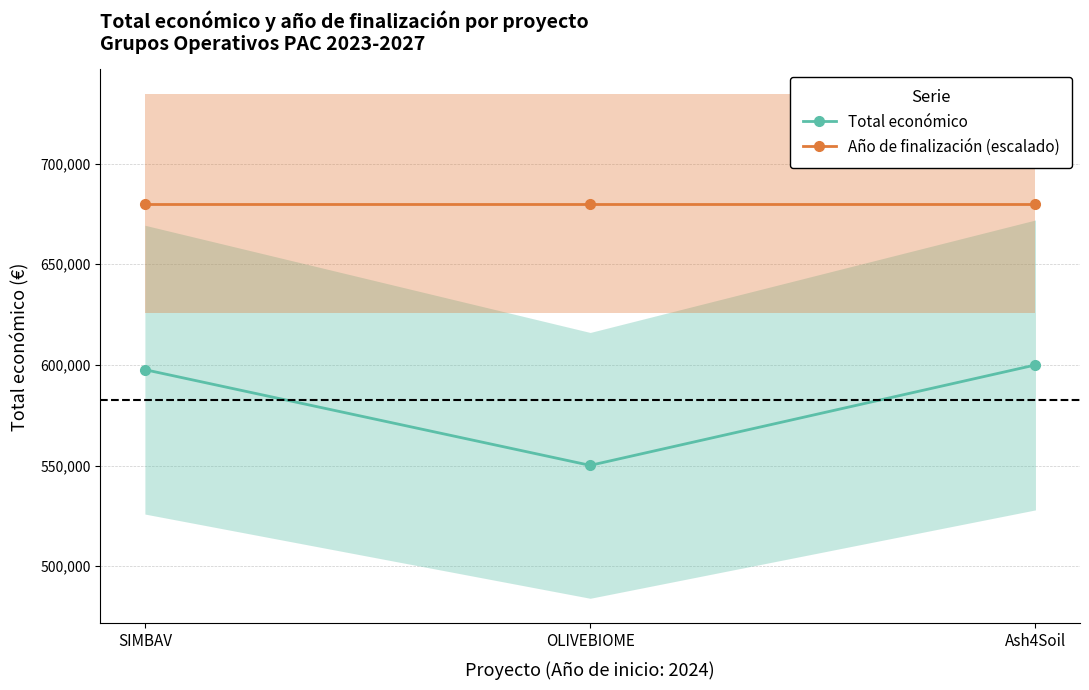

What position from the right is SIMBAV?

3